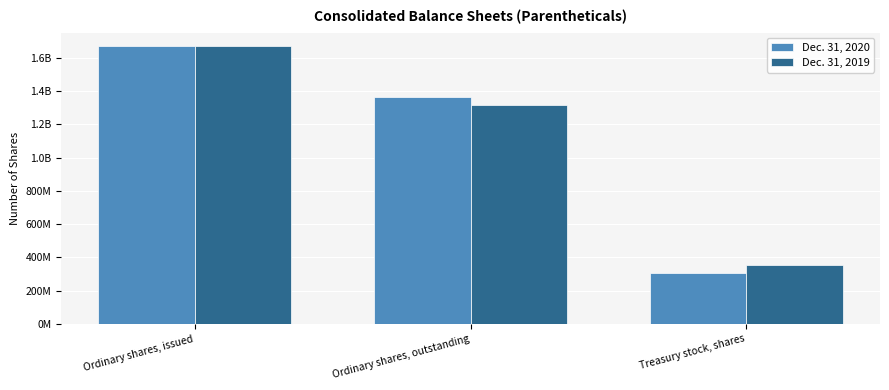

The Dec. 31, 2019 series shows 2354726980 at Ordinary shares, outstanding. True or false?

False